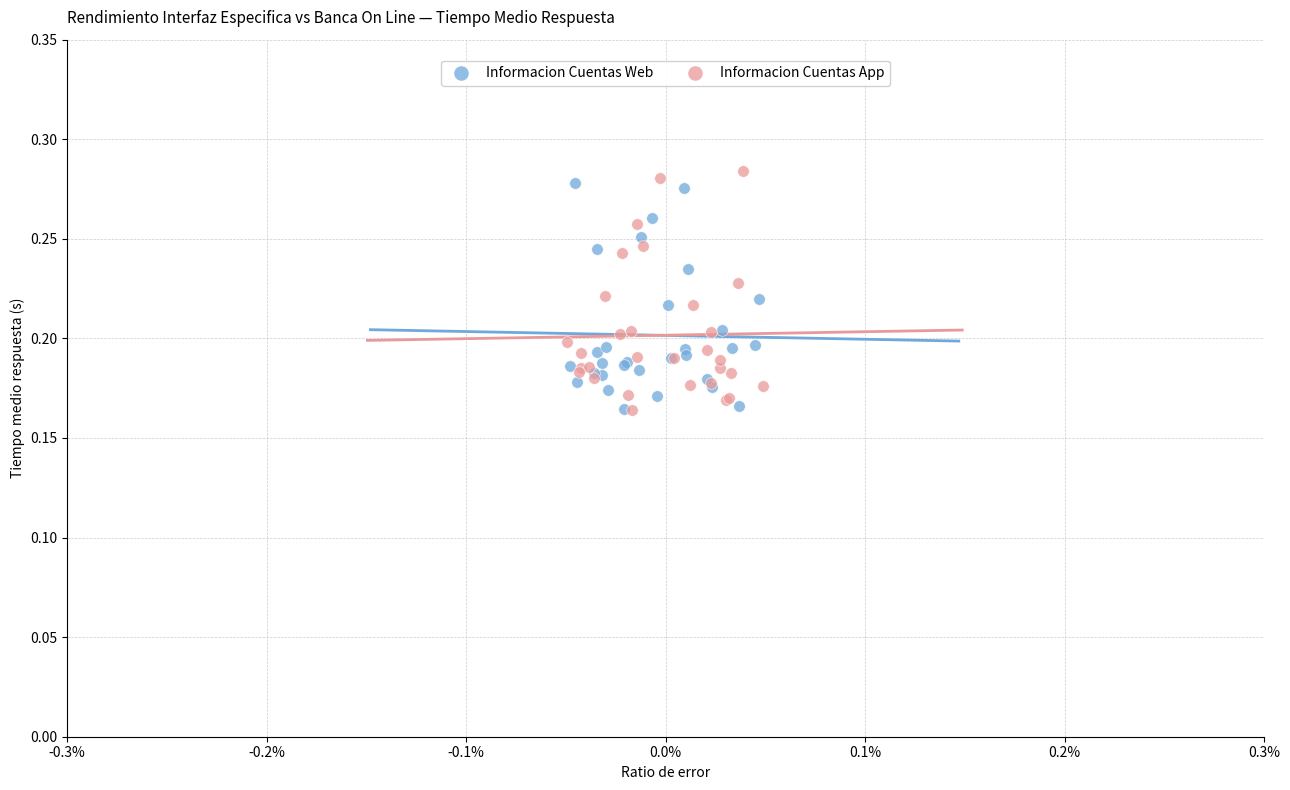

Which series has the largest Y range (max minus min)?

Informacion Cuentas App